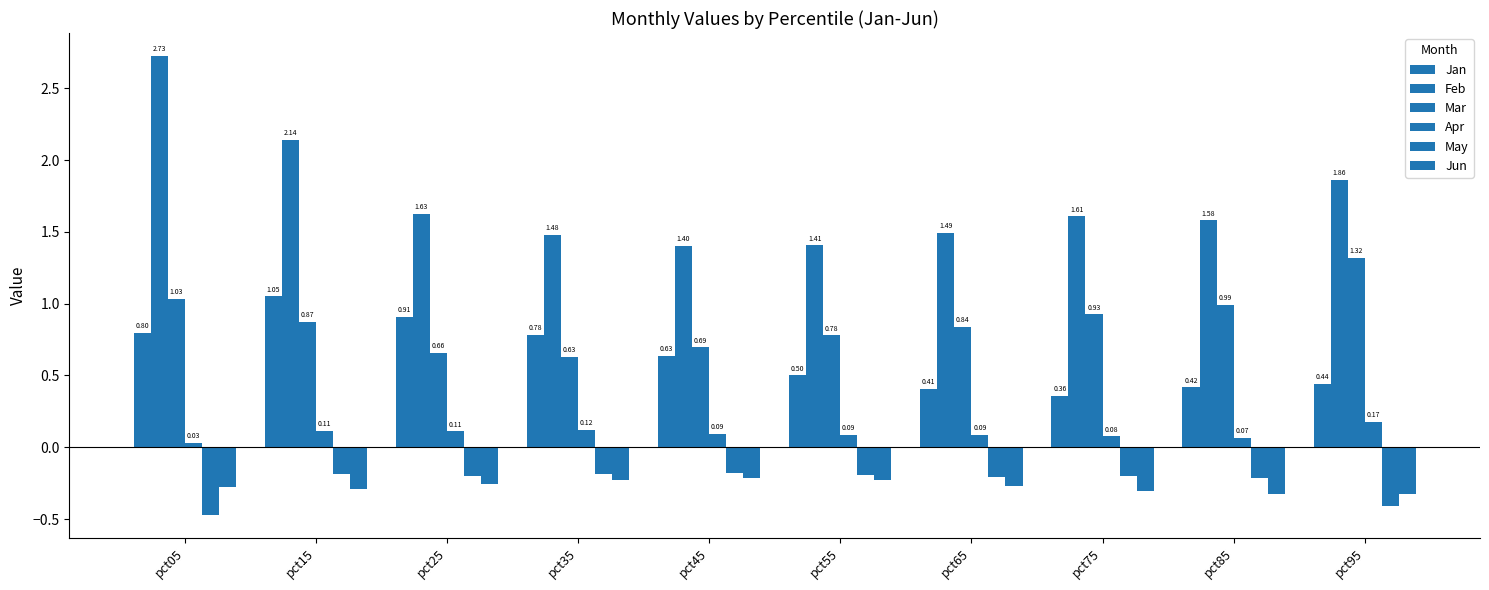

Which series has the largest total across all categories?

Feb